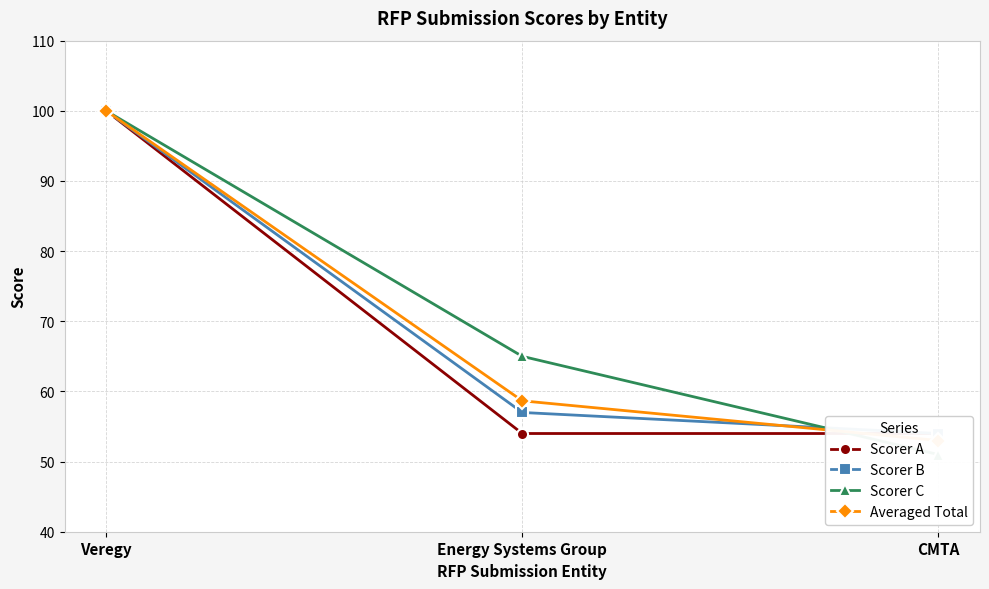

What is the label of the 1st point from the left?

Veregy